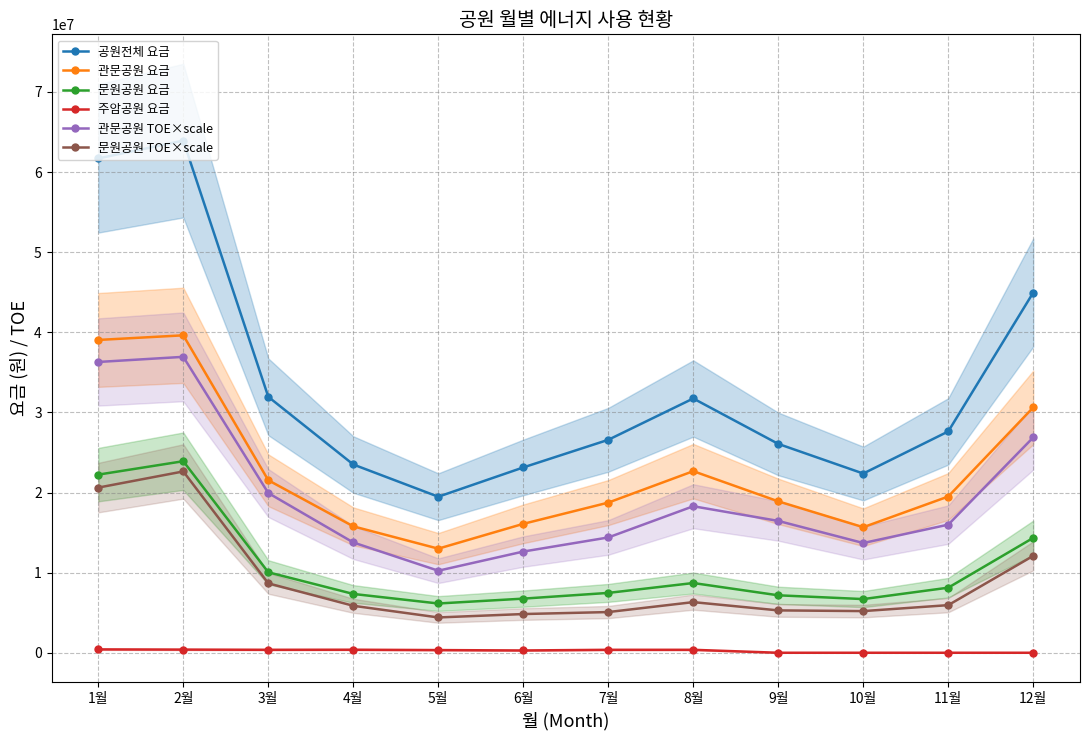

What is the total value across all series at 5월?

53600380.0